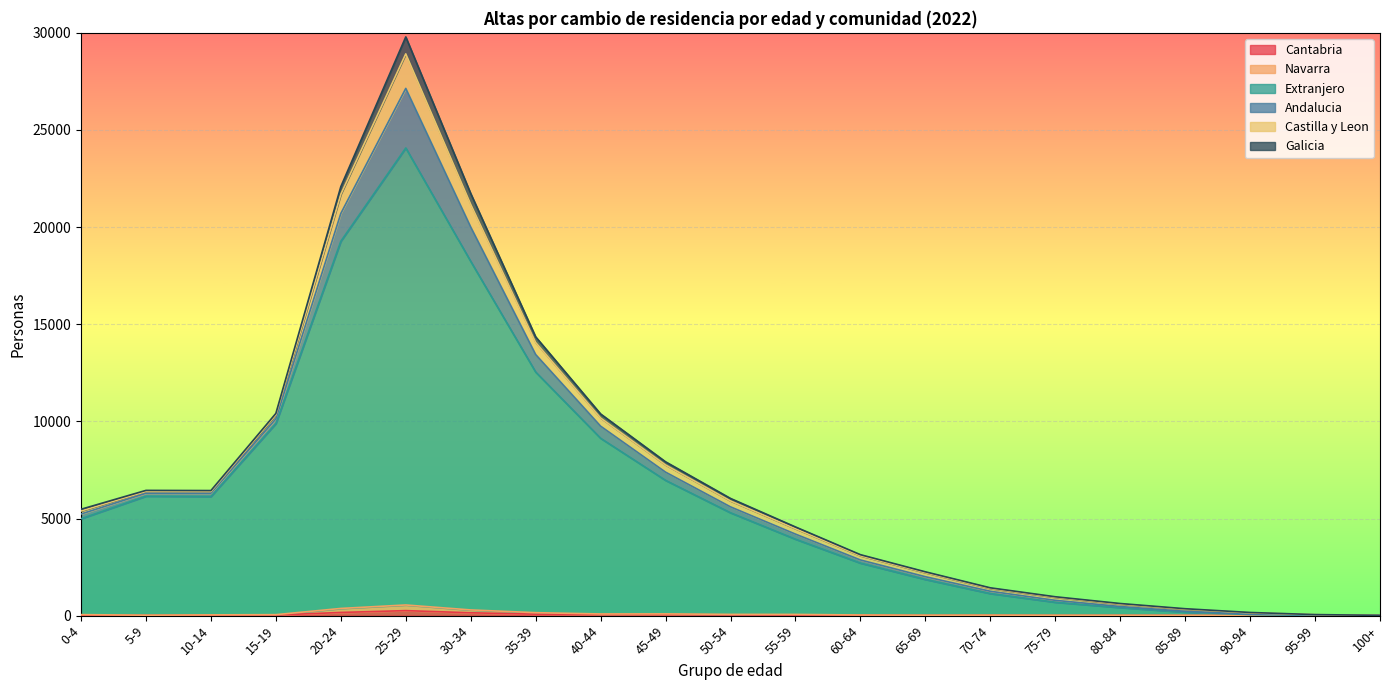

Which has a higher value, 60-64 or 95-99?

60-64